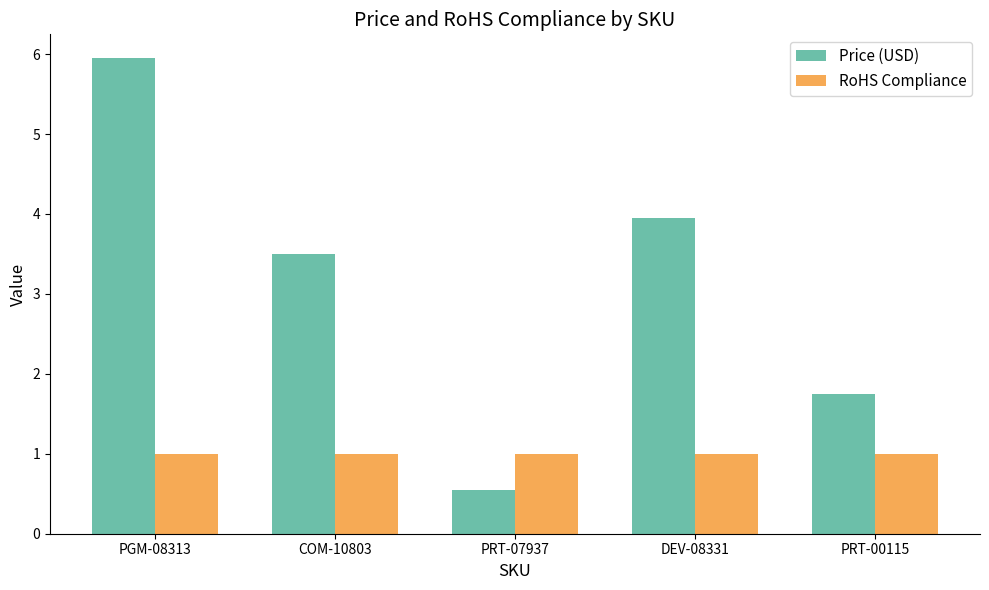

Reading left to right, transcribe all the data shown in this chart.

Price (USD): PGM-08313=6.0	COM-10803=3.5	PRT-07937=0.6	DEV-08331=4.0	PRT-00115=1.8
RoHS Compliance: PGM-08313=1.0	COM-10803=1.0	PRT-07937=1.0	DEV-08331=1.0	PRT-00115=1.0